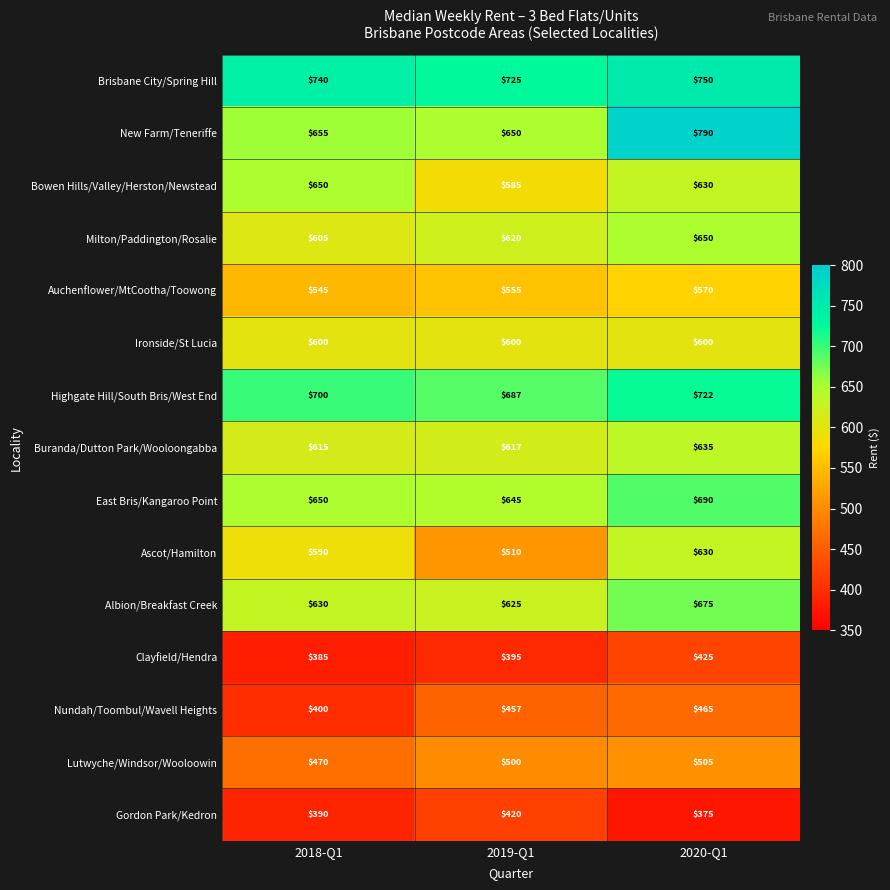

Is the value of East Bris/Kangaroo Point at 2019-Q1 greater than the value of Nundah/Toombul/Wavell Heights at 2020-Q1?

Yes